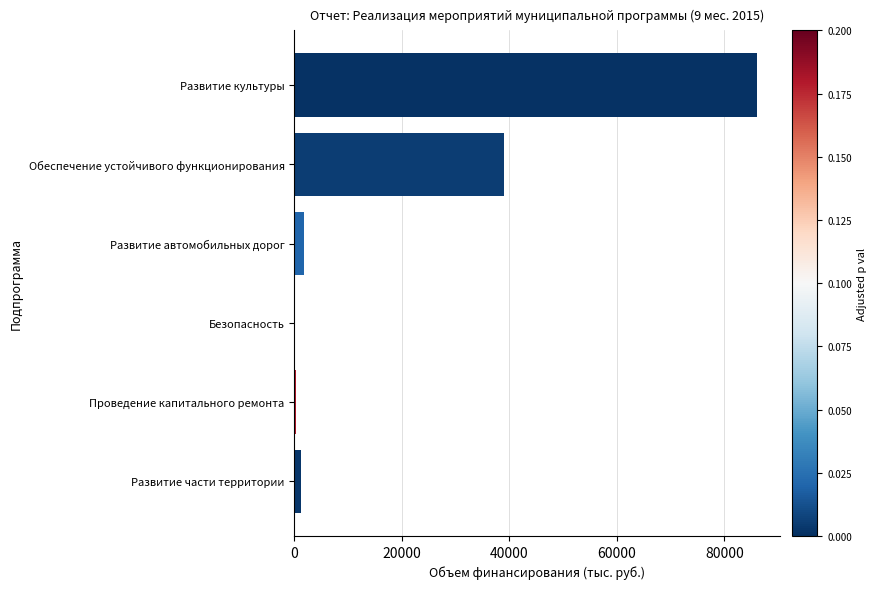

How many distinct data groups are displayed?

1